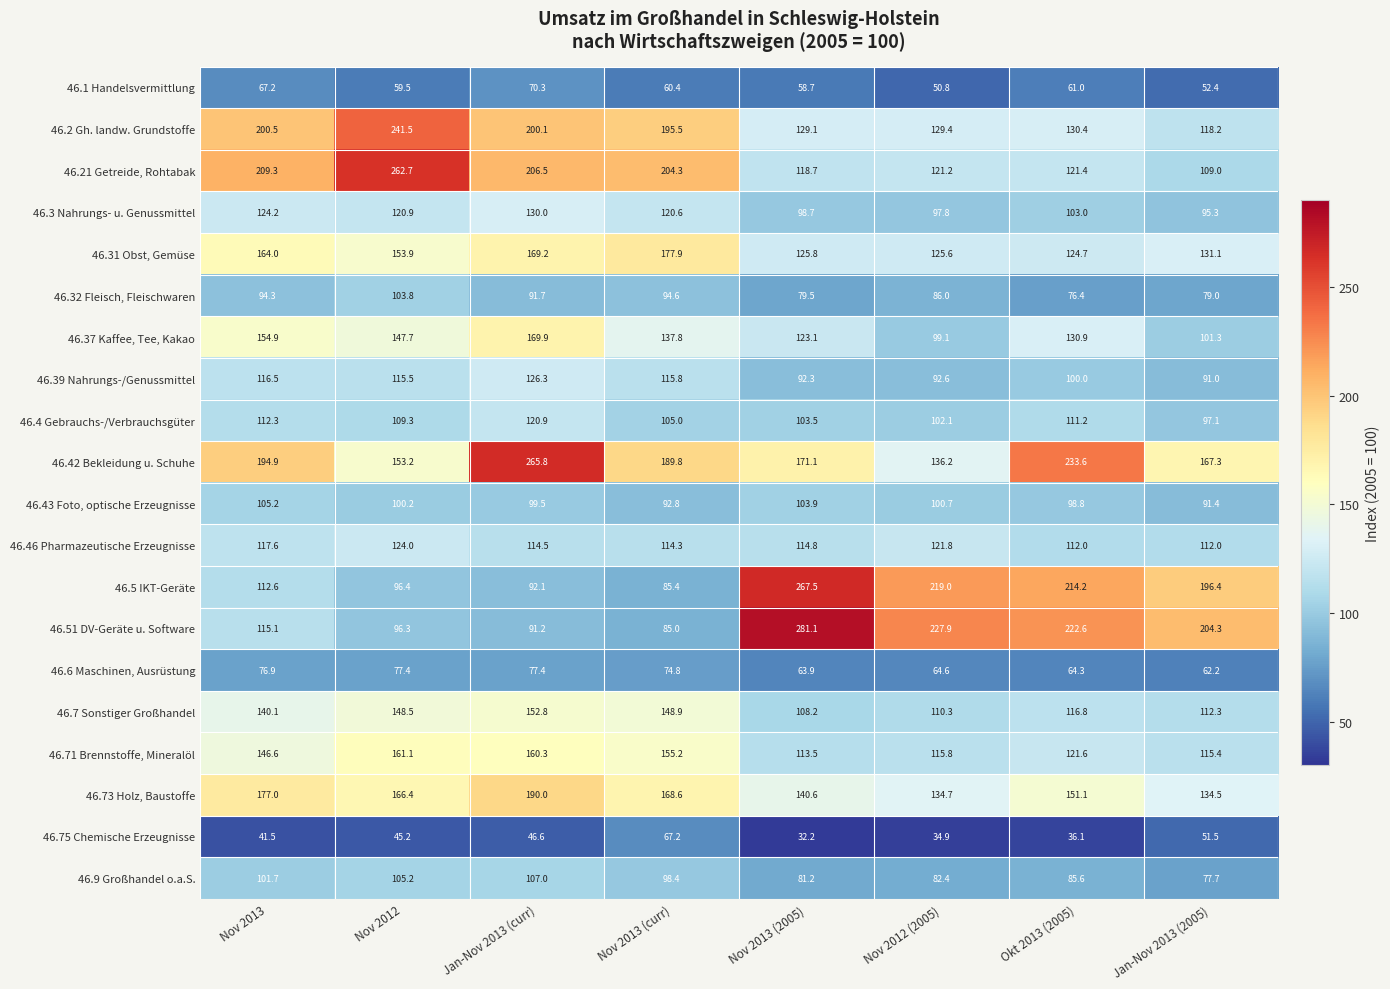

What is the spread (max minus min) of values at Nov 2012 (2005)?

193.0